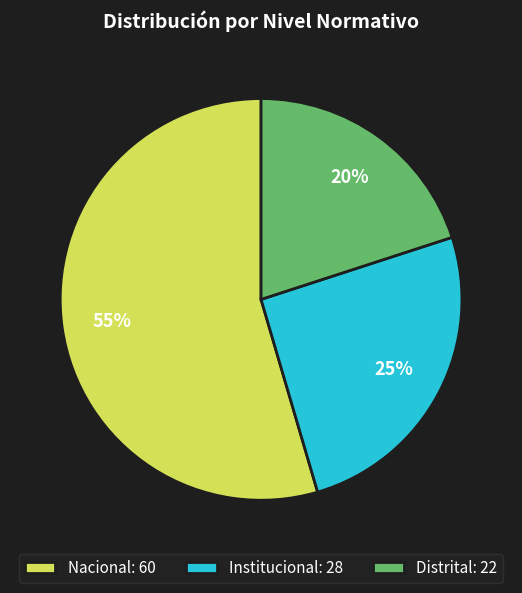

Which slice is the smallest?

Distrital: 22